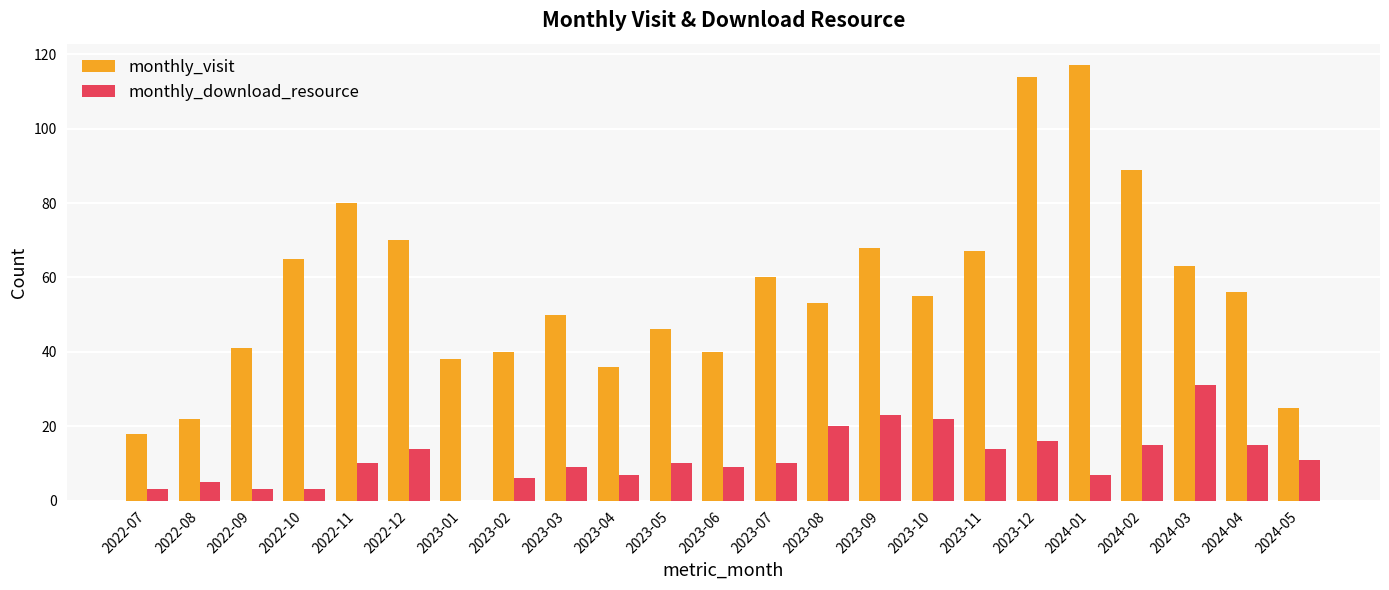

Is it true that monthly_download_resource equals 3 at 2022-09?

True